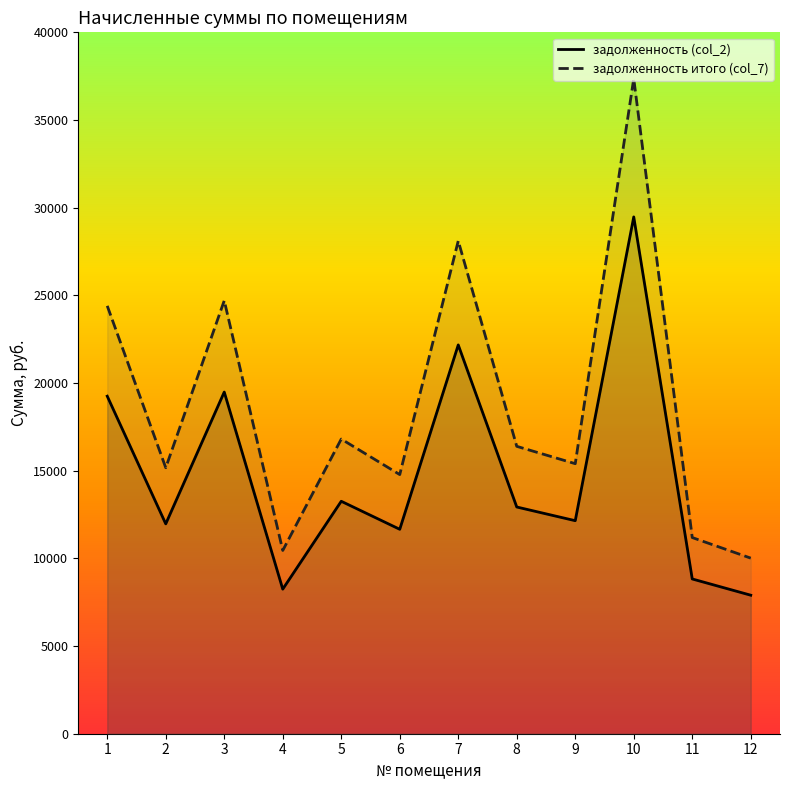

True or false: задолженность итого (col_7) and задолженность (col_2) cross at least once.

False